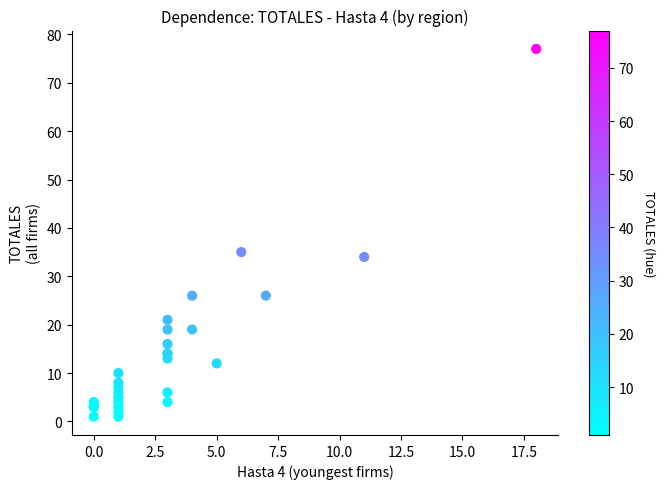

What Y value in the scatter plot is closest to 39?

35